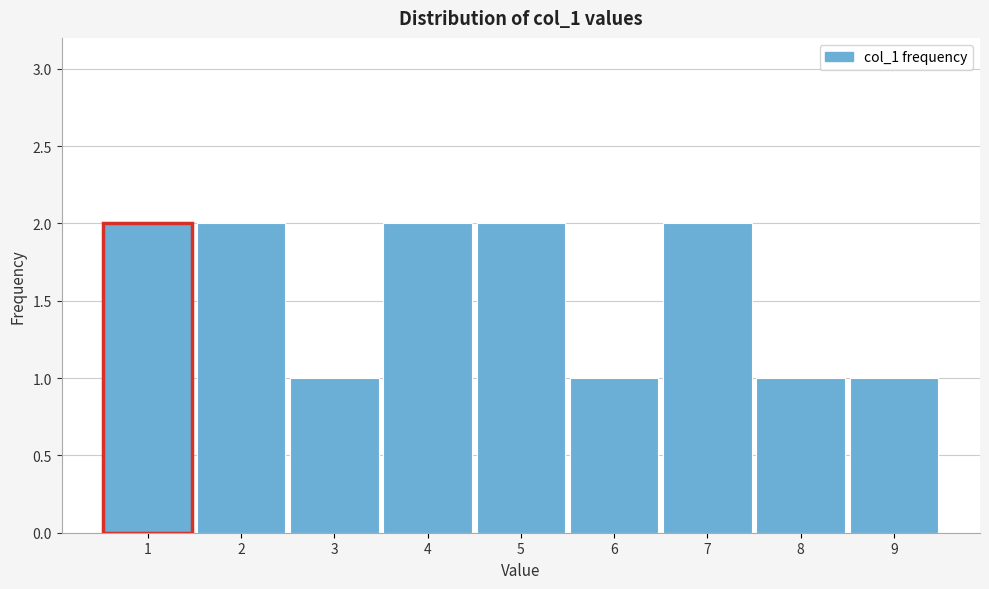

Reading left to right, transcribe this chart: for each bar, give the range it covers on the x-axis and its height. The values are not printed on the chart, so give them approximately, as read against the axis.

0.5 to 1.5: 2
1.5 to 2.5: 2
2.5 to 3.5: 1
3.5 to 4.5: 2
4.5 to 5.5: 2
5.5 to 6.5: 1
6.5 to 7.5: 2
7.5 to 8.5: 1
8.5 to 9.5: 1